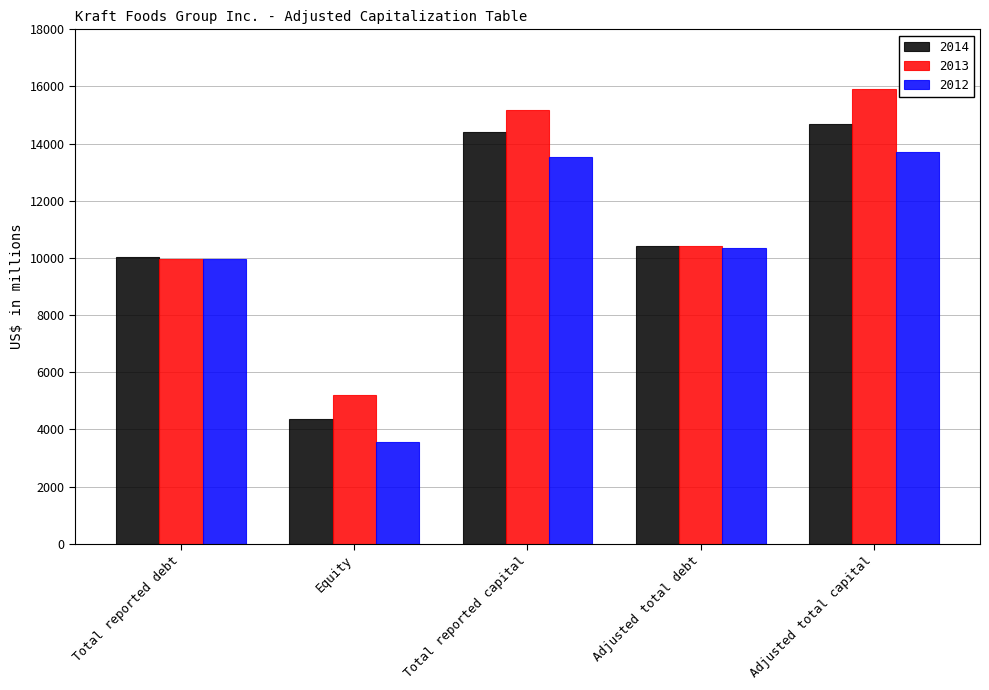

What is the minimum value for 2014?

4365